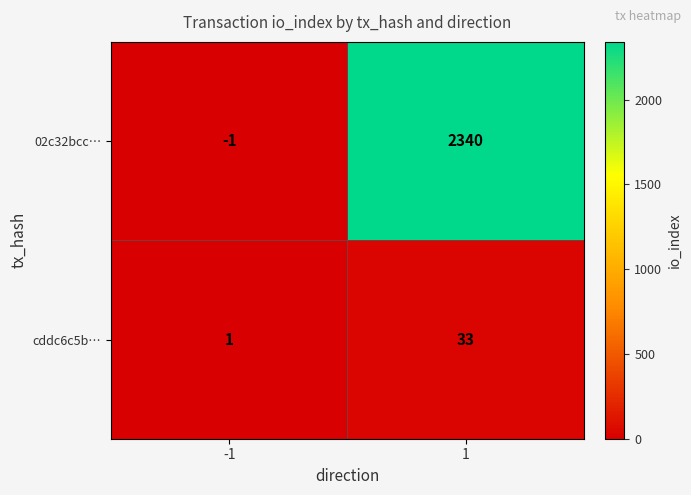

Is it true that 02c32bcc… equals 0 at -1?

False